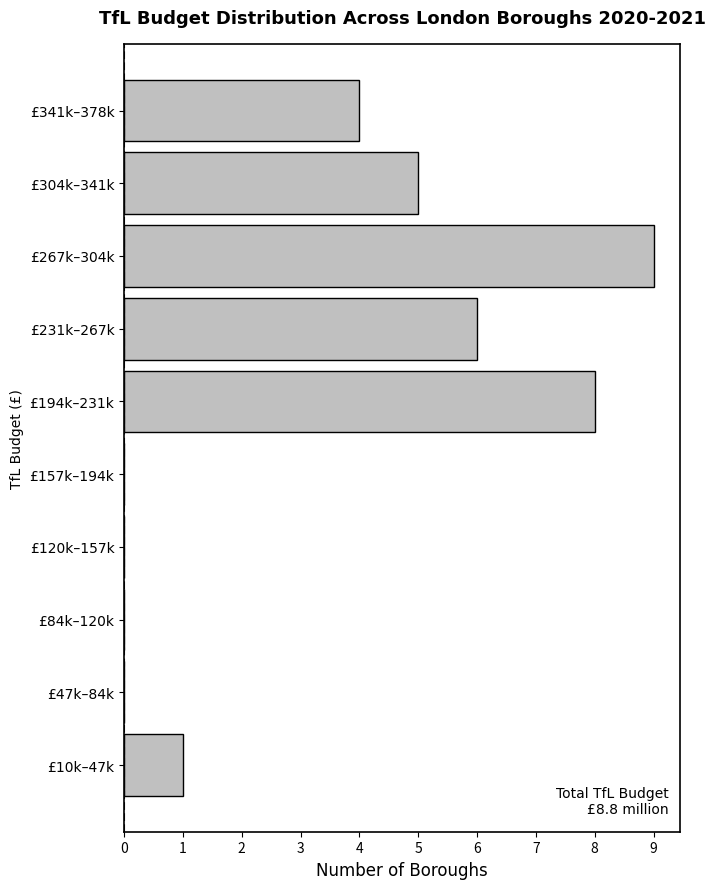

Reading bottom to top, transcribe all the data shown in this chart.

£10k–47k=1	£47k–84k=0	£84k–120k=0	£120k–157k=0	£157k–194k=0	£194k–231k=8	£231k–267k=6	£267k–304k=9	£304k–341k=5	£341k–378k=4